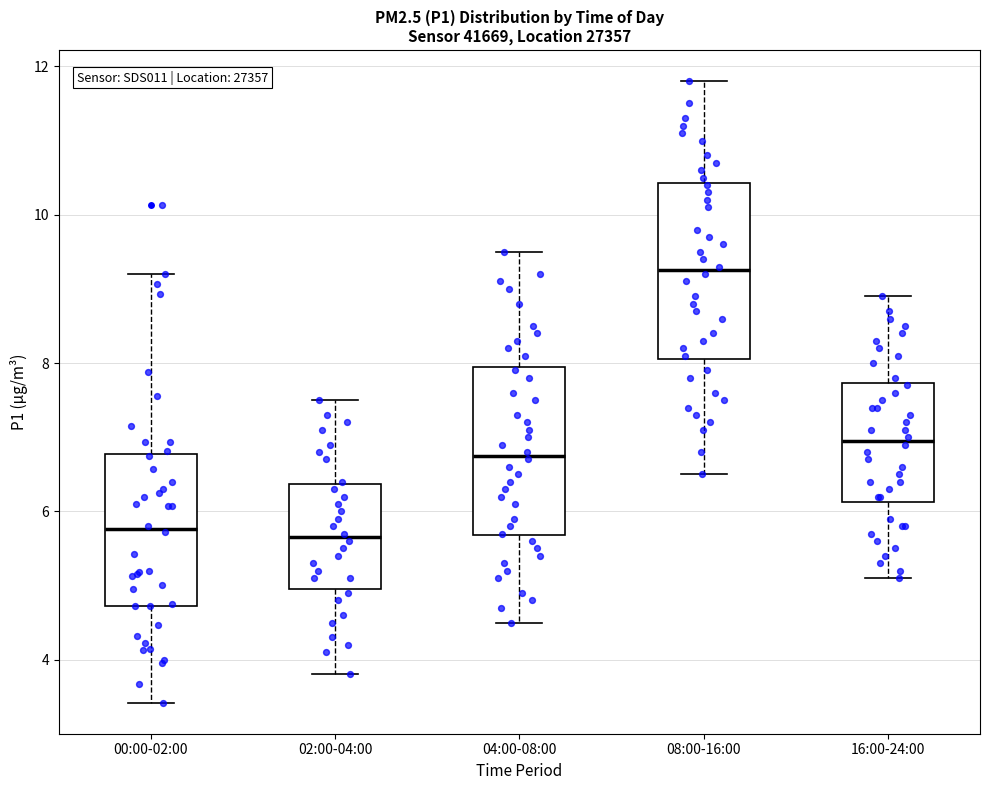

Reading left to right, read every box against the y-axis: the position of its median line, the range the box covers, and the ends of its whiskers. The values are not printed on the chart, so give them approximately, as read against the axis.

00:00-02:00: median 5.8, box 4.8 to 6.8, whiskers 3.4 to 9.2
02:00-04:00: median 5.6, box 5.0 to 6.4, whiskers 3.8 to 7.6
04:00-08:00: median 6.8, box 5.6 to 8.0, whiskers 4.6 to 9.6
08:00-16:00: median 9.2, box 8.0 to 10.4, whiskers 6.6 to 11.8
16:00-24:00: median 7.0, box 6.2 to 7.8, whiskers 5.2 to 9.0